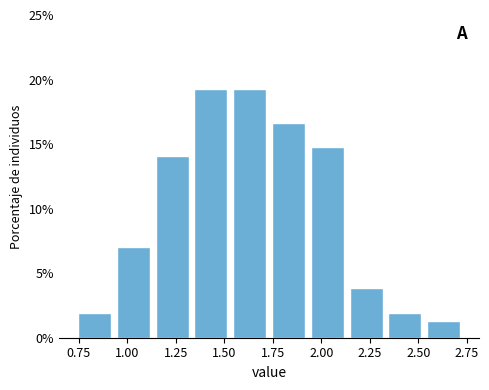

Reading left to right, transcribe this chart: for each bar, give the range it covers on the x-axis and its height. Neither the bar edges nor the heights are printed on the chart, so give them approximately, as read against the axes.

0.73 to 0.93: 2.0
0.93 to 1.13: 7.0
1.13 to 1.33: 14.0
1.33 to 1.53: 19.0
1.53 to 1.73: 19.0
1.73 to 1.93: 16.5
1.93 to 2.13: 14.5
2.13 to 2.33: 4.0
2.33 to 2.53: 2.0
2.53 to 2.73: 1.5